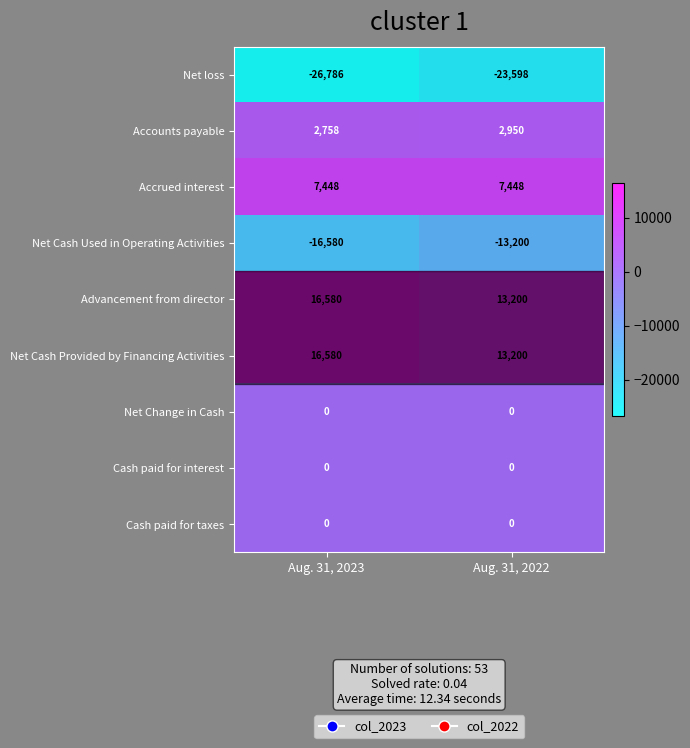

Read the Accounts payable value at Aug. 31, 2023, to the nearest 5.

2760